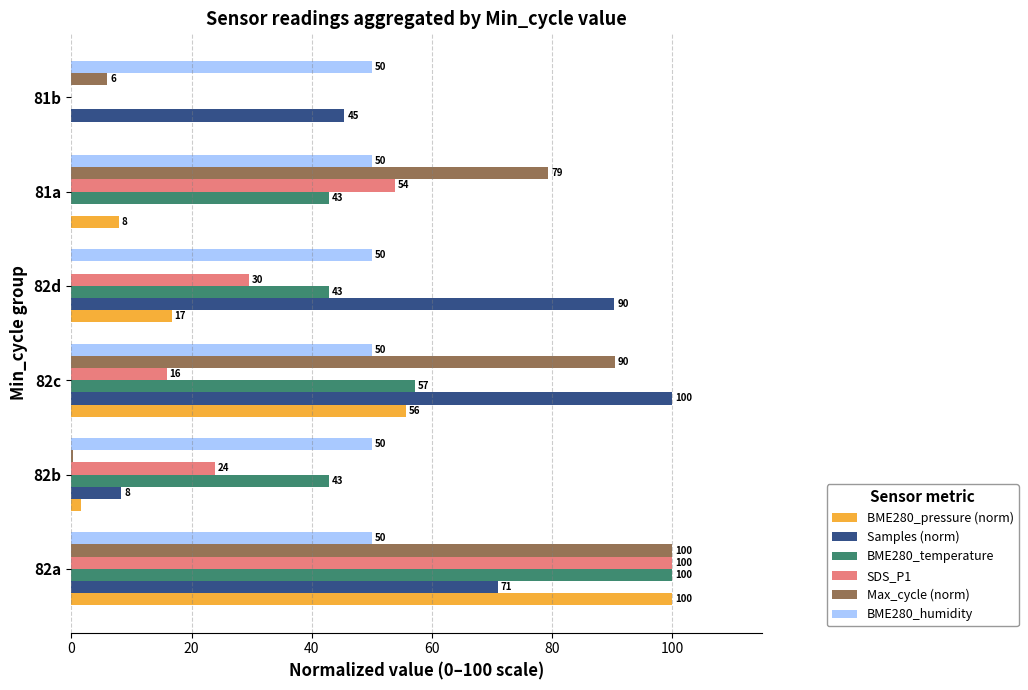

Where is BME280_pressure (norm) nearest to the value 50?

82c